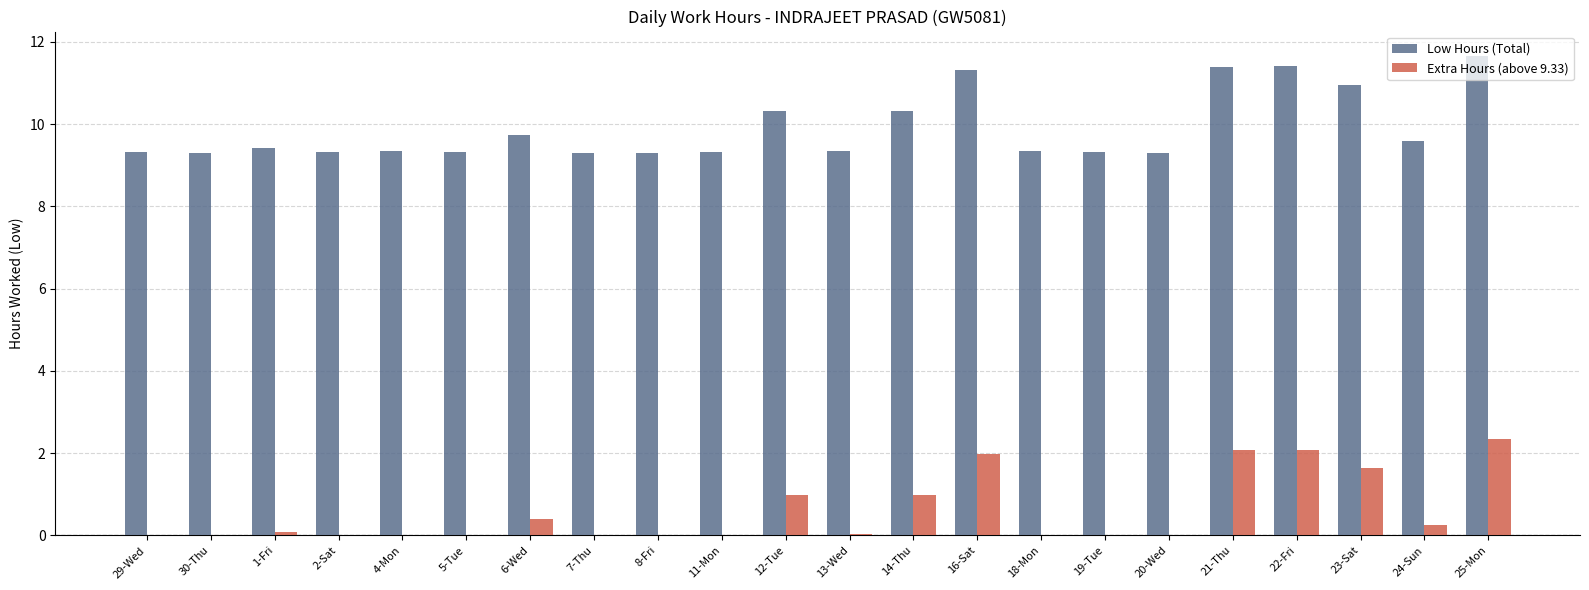

Which category has the highest value in the Extra Hours (above 9.33) series?

25-Mon